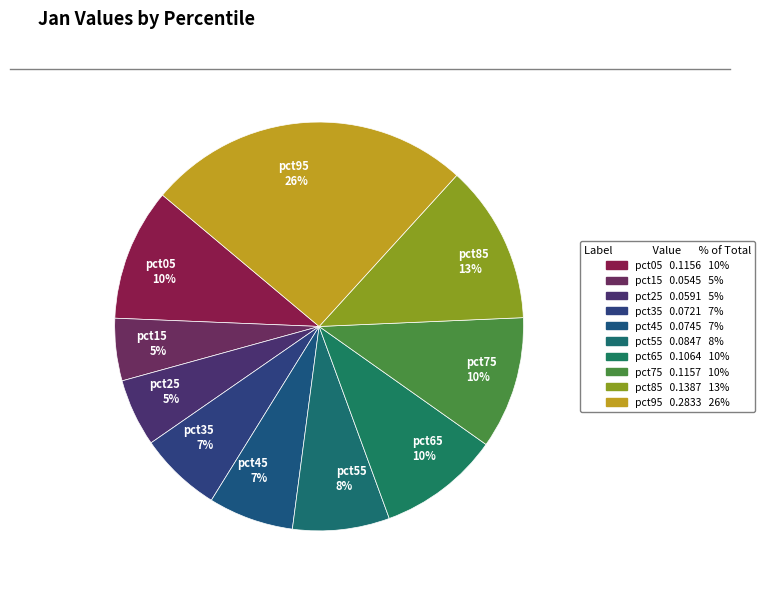

Does pct75 account for over 50% of the chart?

No